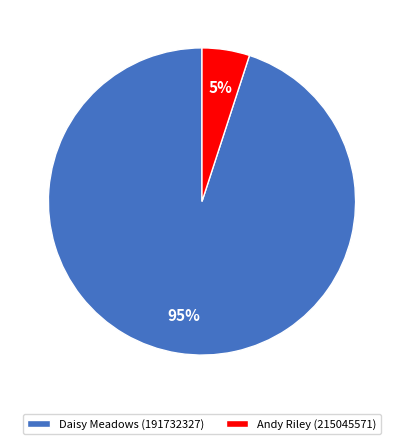

Count the number of slices in the pie.

2